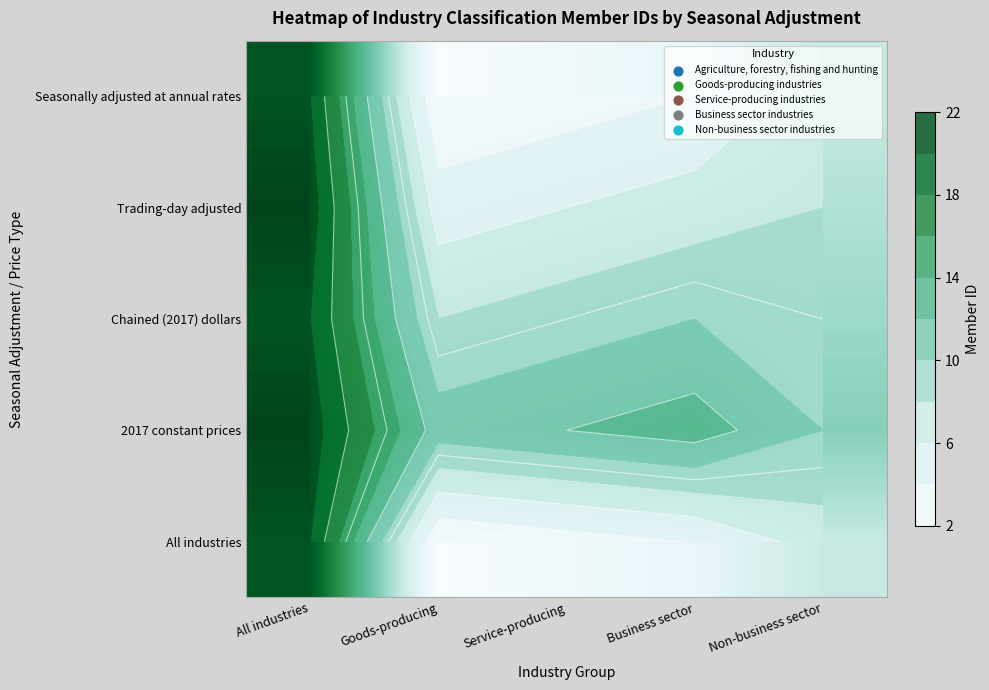

At which label is Trading-day adjusted closest to 13?

Non-business sector